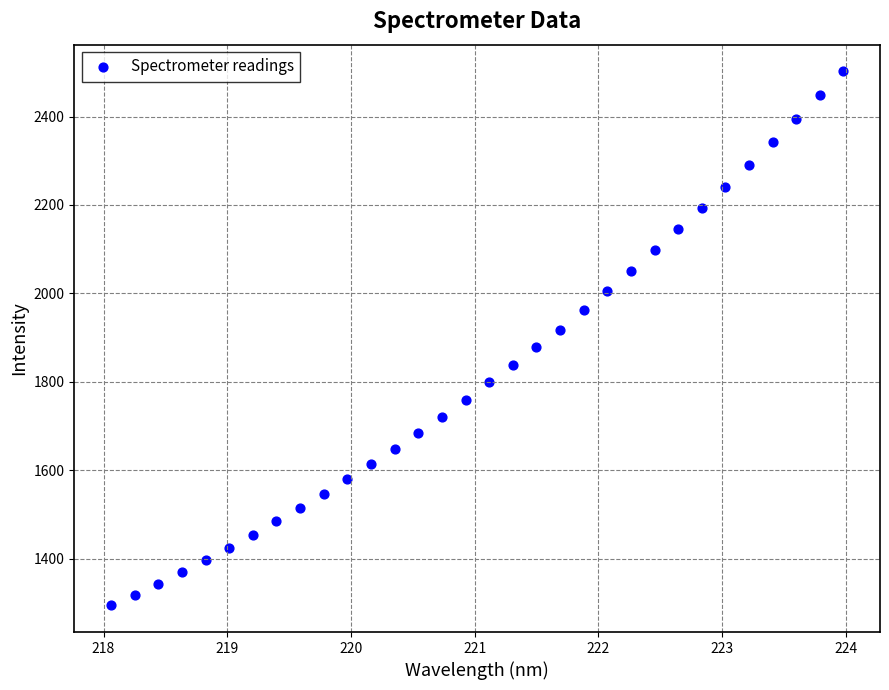

What is the range of Y values (max minus min)?

1207.7